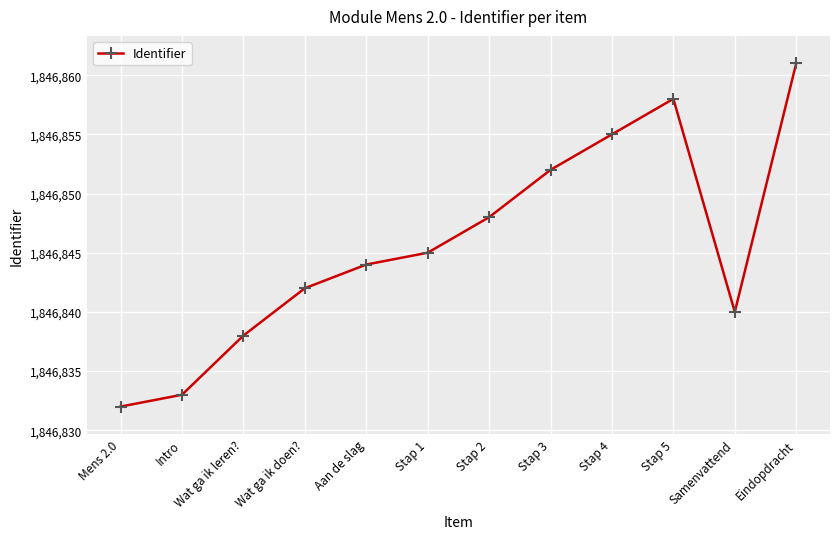

Which category has the lowest value across all series?

Mens 2.0